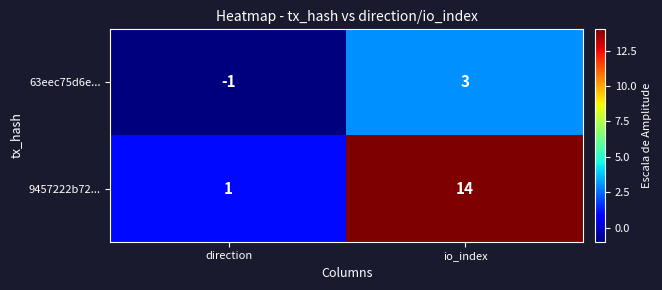

What is the greatest value displayed?

14